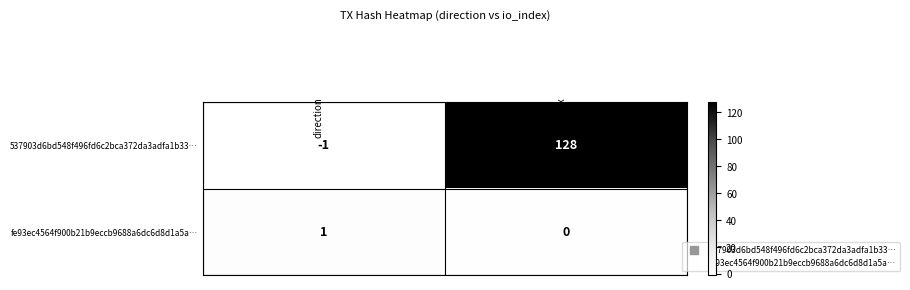

Rank the series at io_index from lowest to highest value.

fe93ec4564f900b21b9eccb9688a6dc6d8d1a5a…, 537903d6bd548f496fd6c2bca372da3adfa1b33…